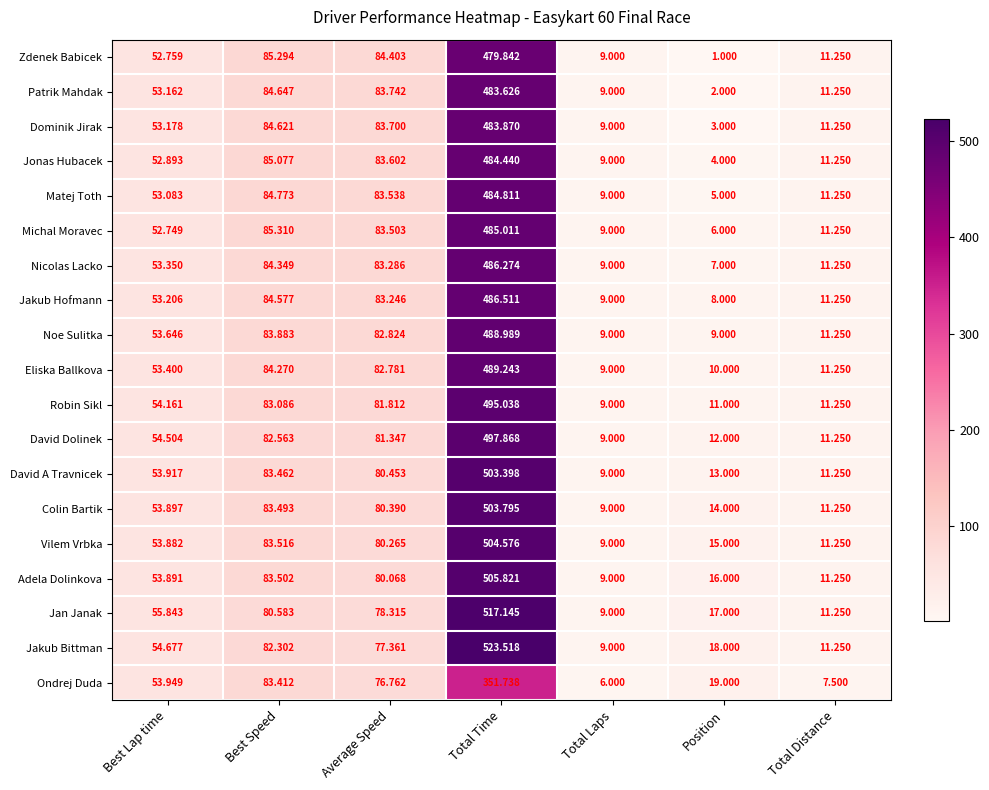

List the labels in order of Robin Sikl value, smallest first.

Total Laps, Position, Total Distance, Best Lap time, Average Speed, Best Speed, Total Time